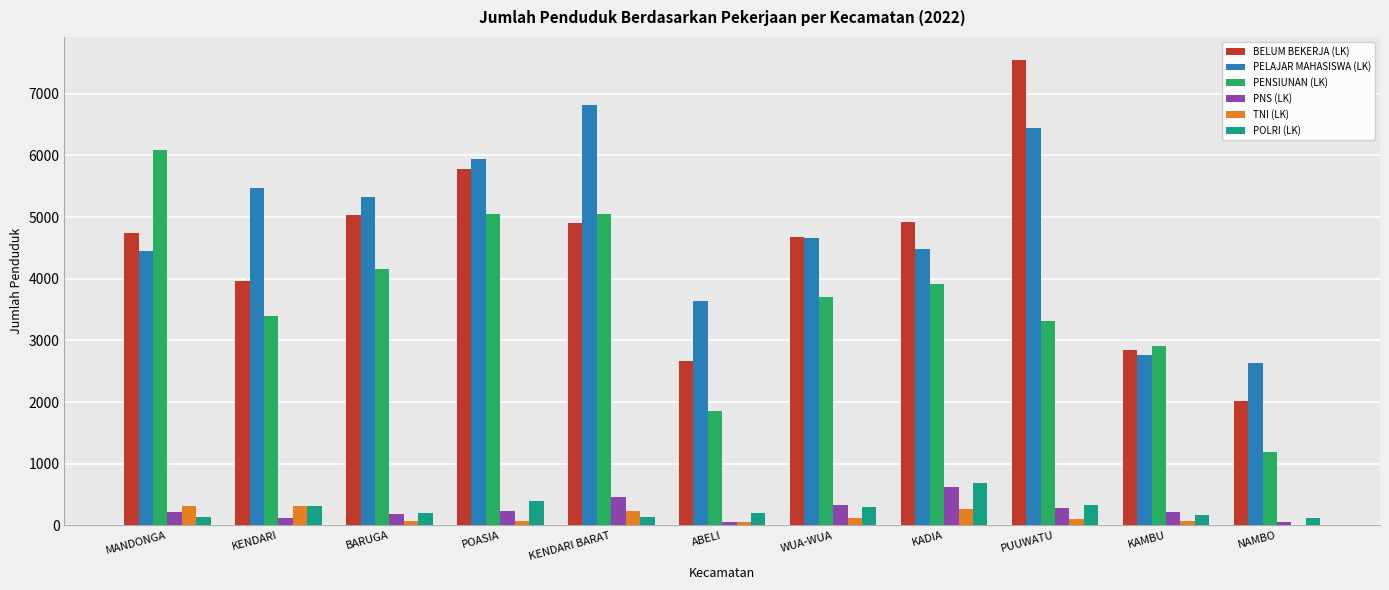

Which series has the largest total across all categories?

PELAJAR MAHASISWA (LK)